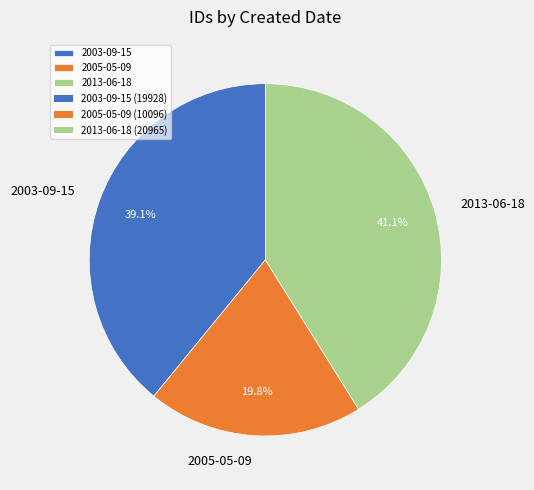

Does any single category account for the majority?

No